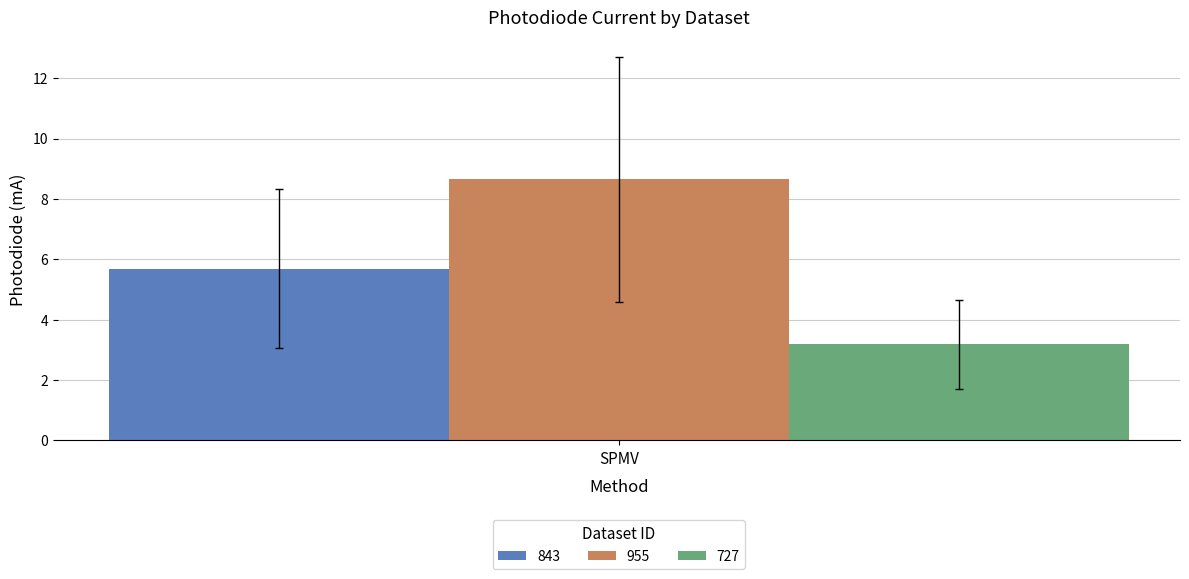

Reading left to right, list all the values displayed in this chart.

843: SPMV=5.7
955: SPMV=8.7
727: SPMV=3.2